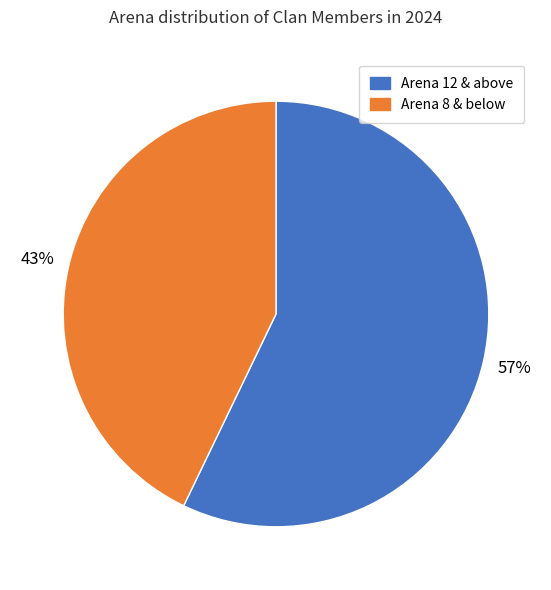

What percentage is the Arena 12 & above slice, to the nearest percent?

57%